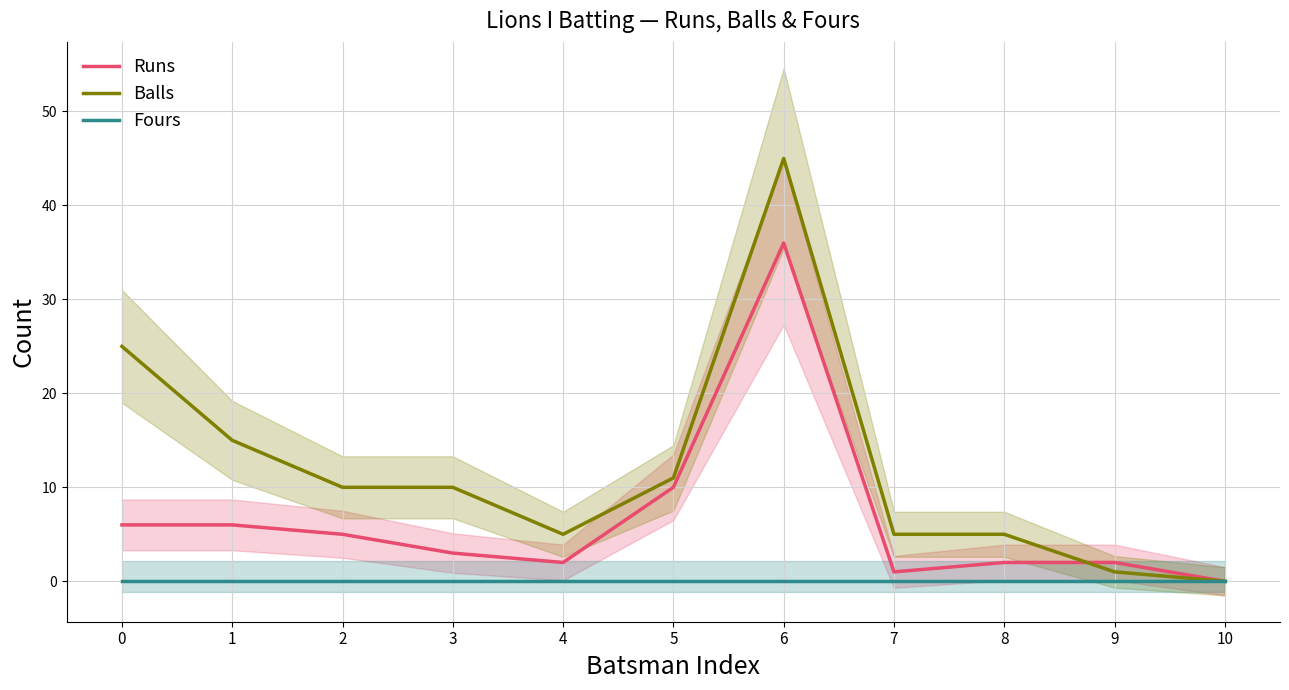

List the labels in order of Balls value, largest first.

6, 0, 1, 5, 2, 3, 4, 7, 8, 9, 10